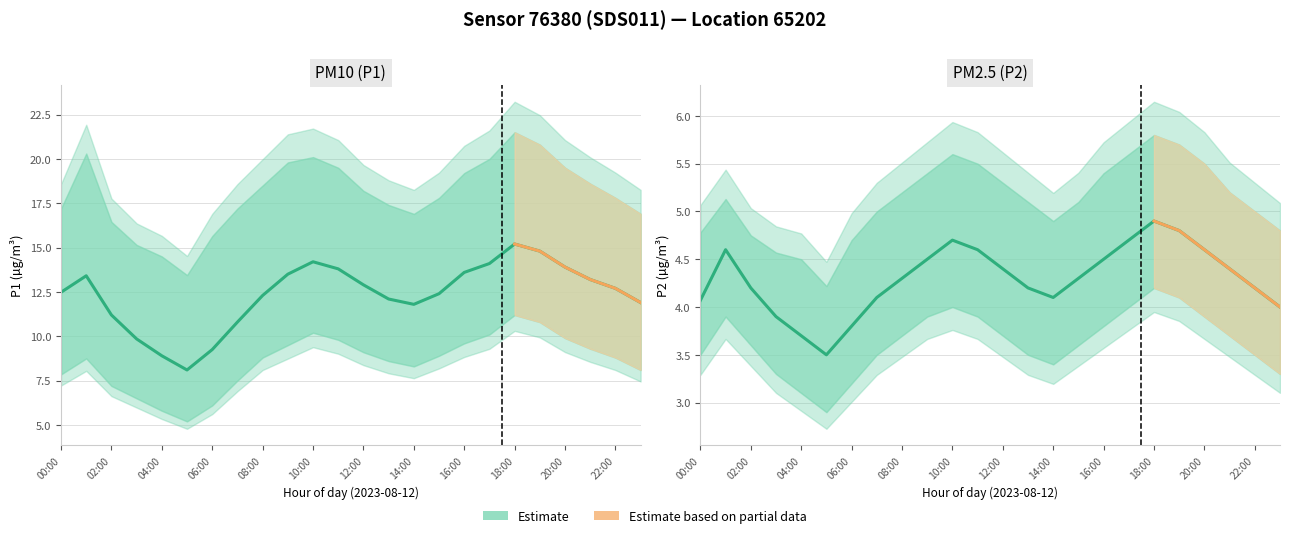

The value of P2_upper at 05:00 is 4.2. True or false?

True